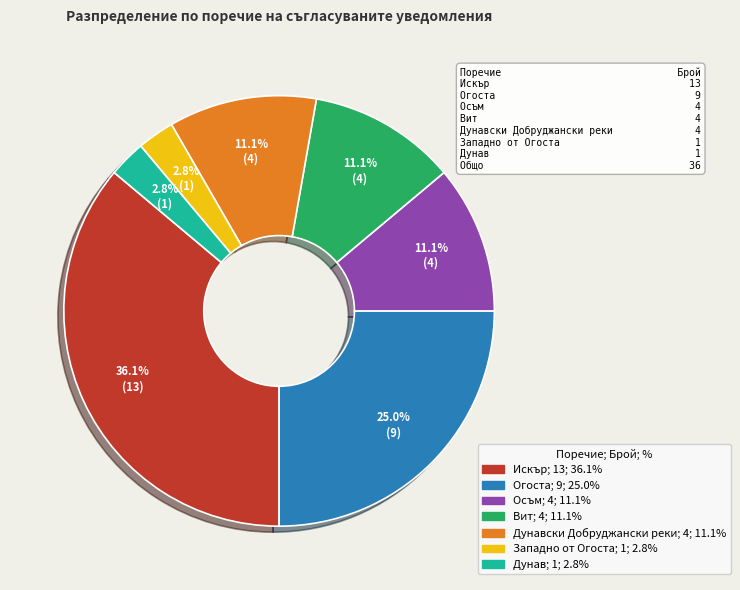

Is there any slice that represents more than half of the pie?

No